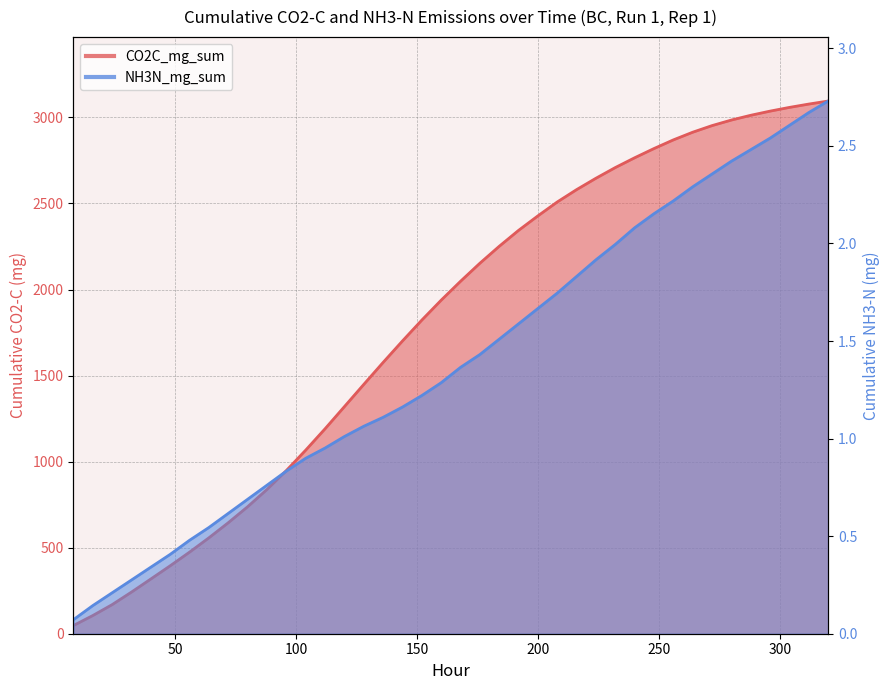

True or false: NH3N_mg_sum and CO2C_mg_sum intersect in this chart.

False